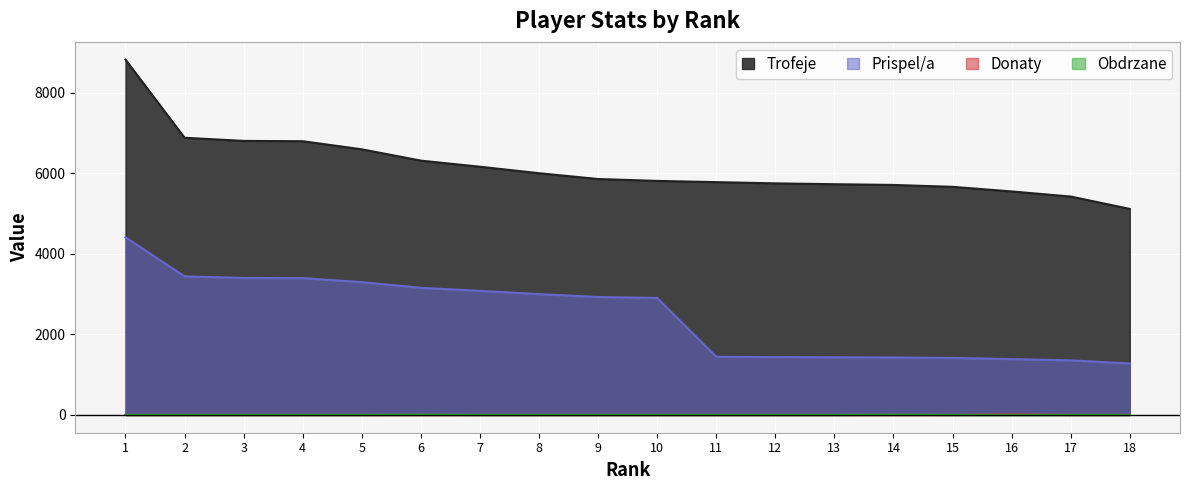

Which category has the lowest value in the Donaty series?

1